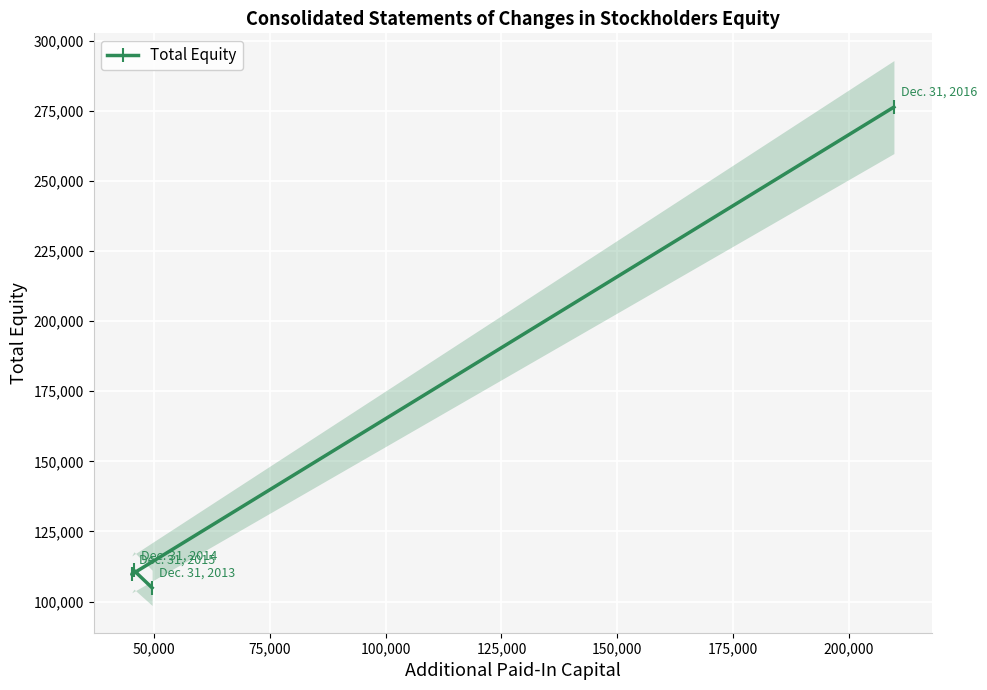

Reading right to left, transcribe all the data shown in this chart.

276365	109687	111067	104879